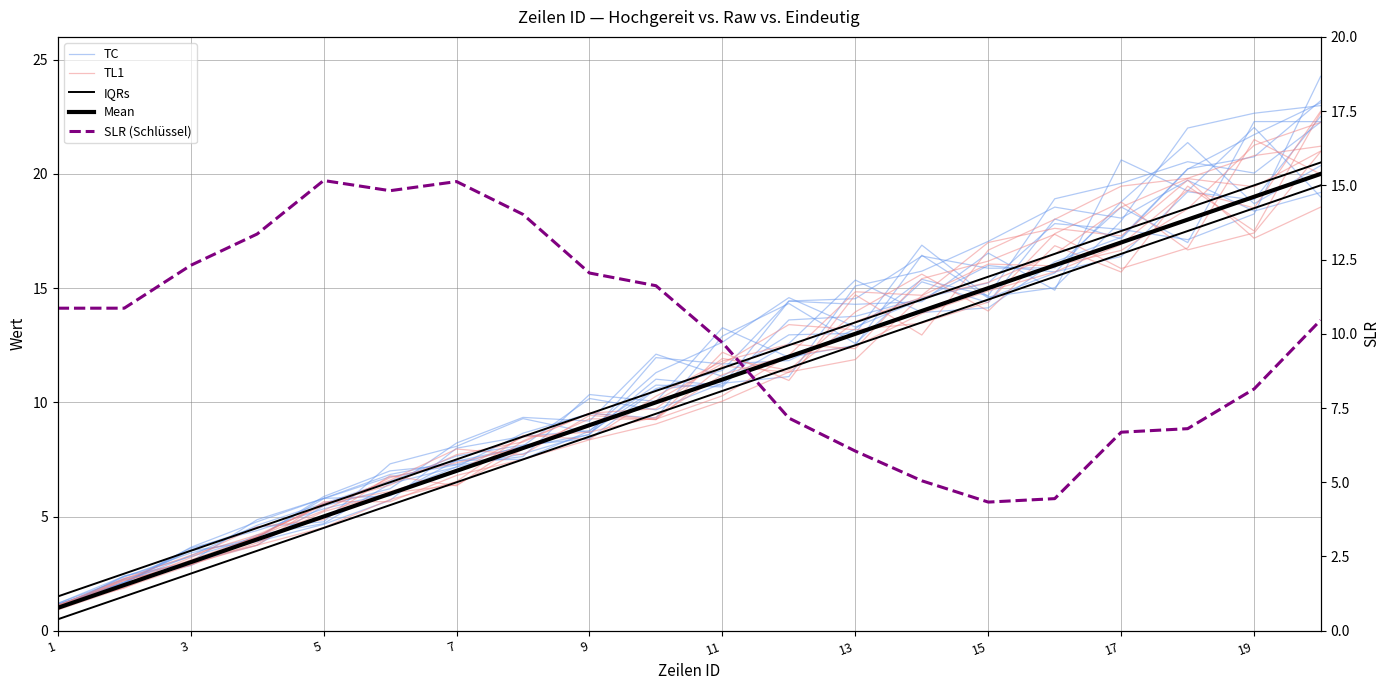

Where do TL1 and TC first cross each other?

1 and 3